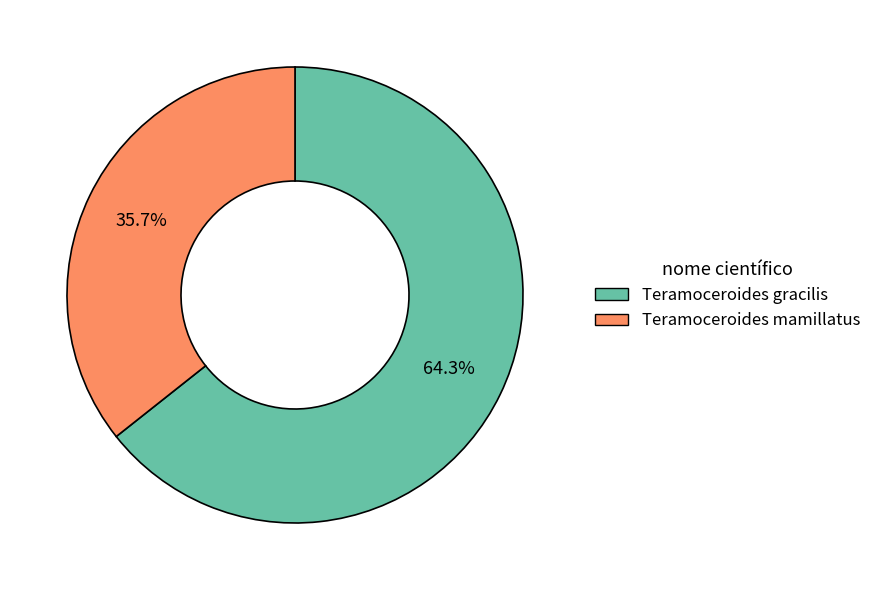

Is it true that Teramoceroides mamillatus is 36% of the pie?

True